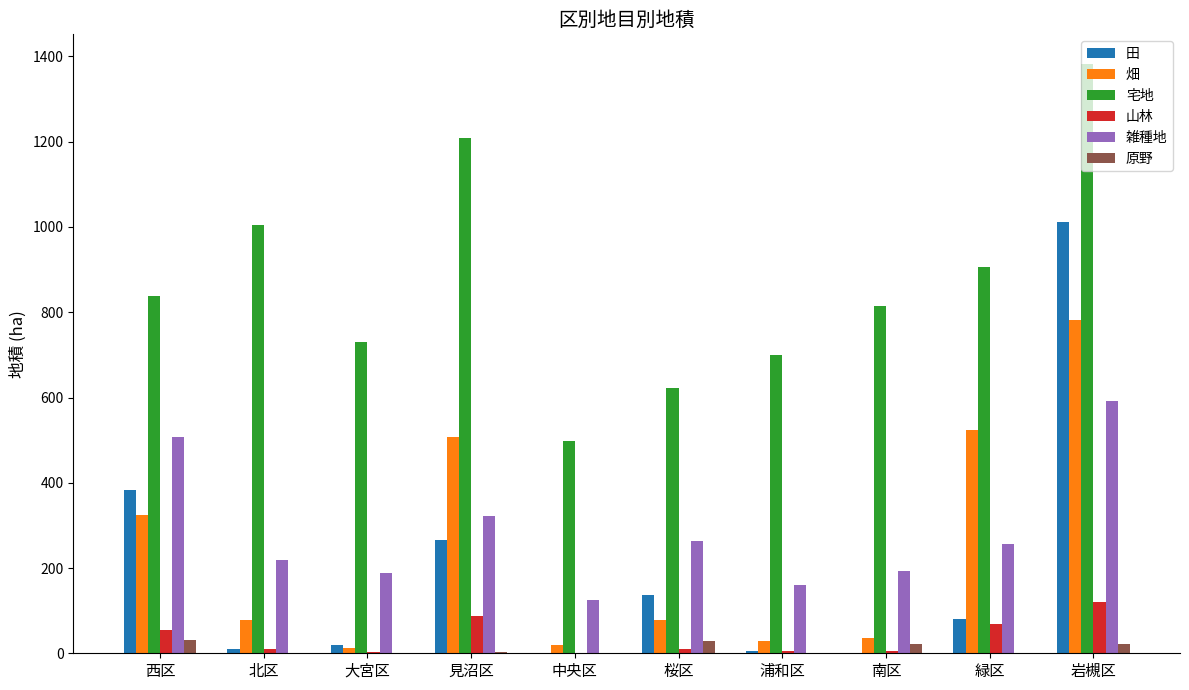

Where is 宅地 nearest to the value 940?

緑区